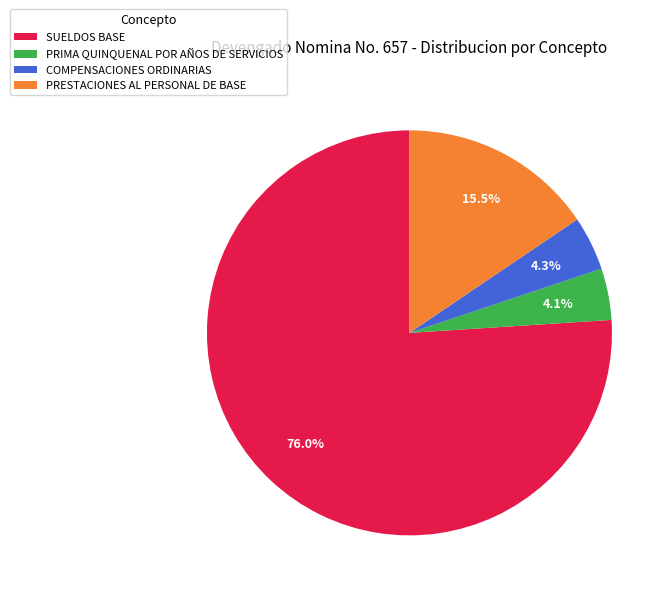

Does SUELDOS BASE account for over 50% of the chart?

Yes